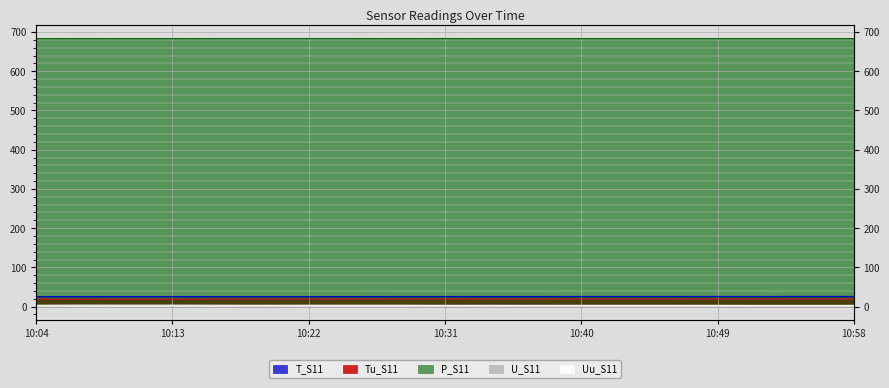

What is the sum of the T_S11 values at 10:16 and 10:28?

51.3